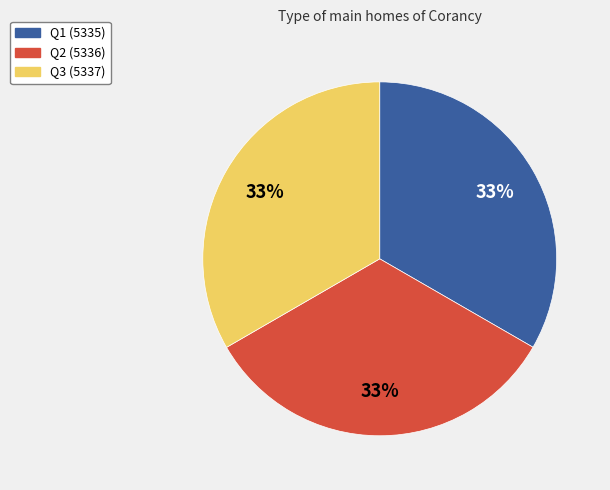

Is Q1 the majority of the pie?

No